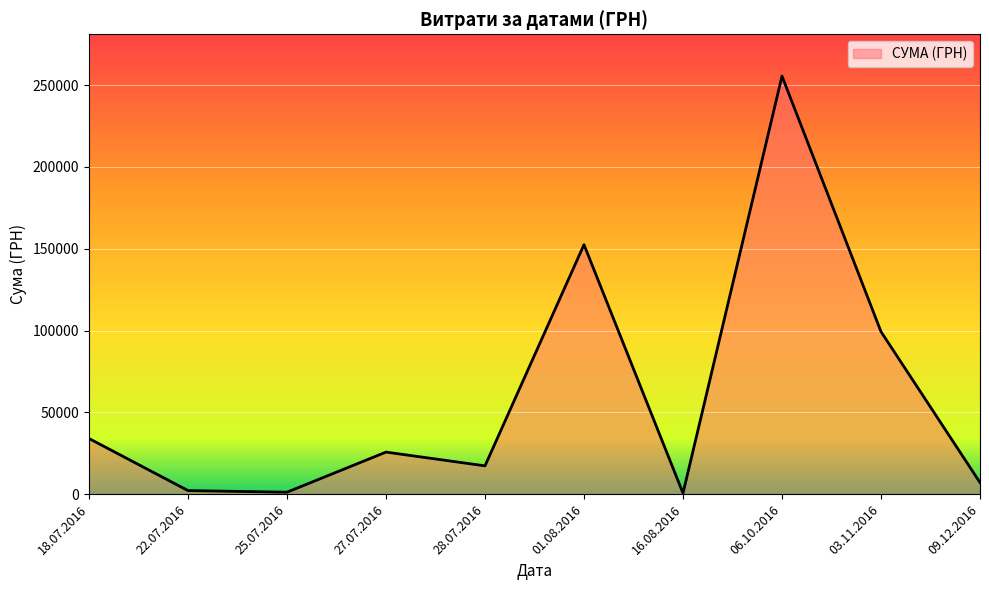

What is the maximum value shown in the chart?

255550.2